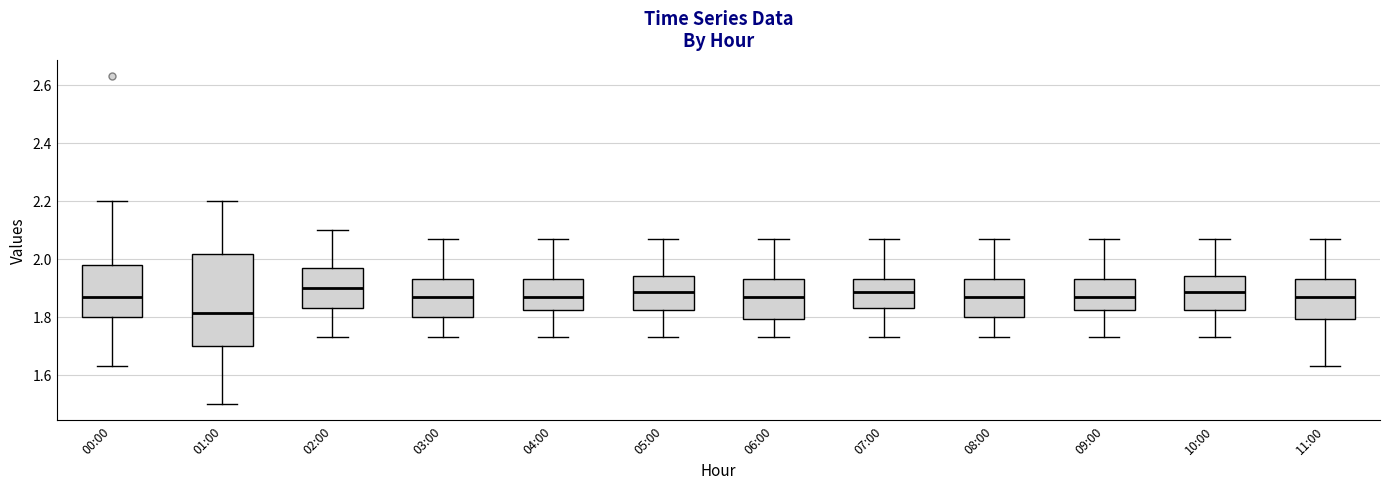

Comparing the boxes themselves (not the whiskers), which one is the tallest?

01:00